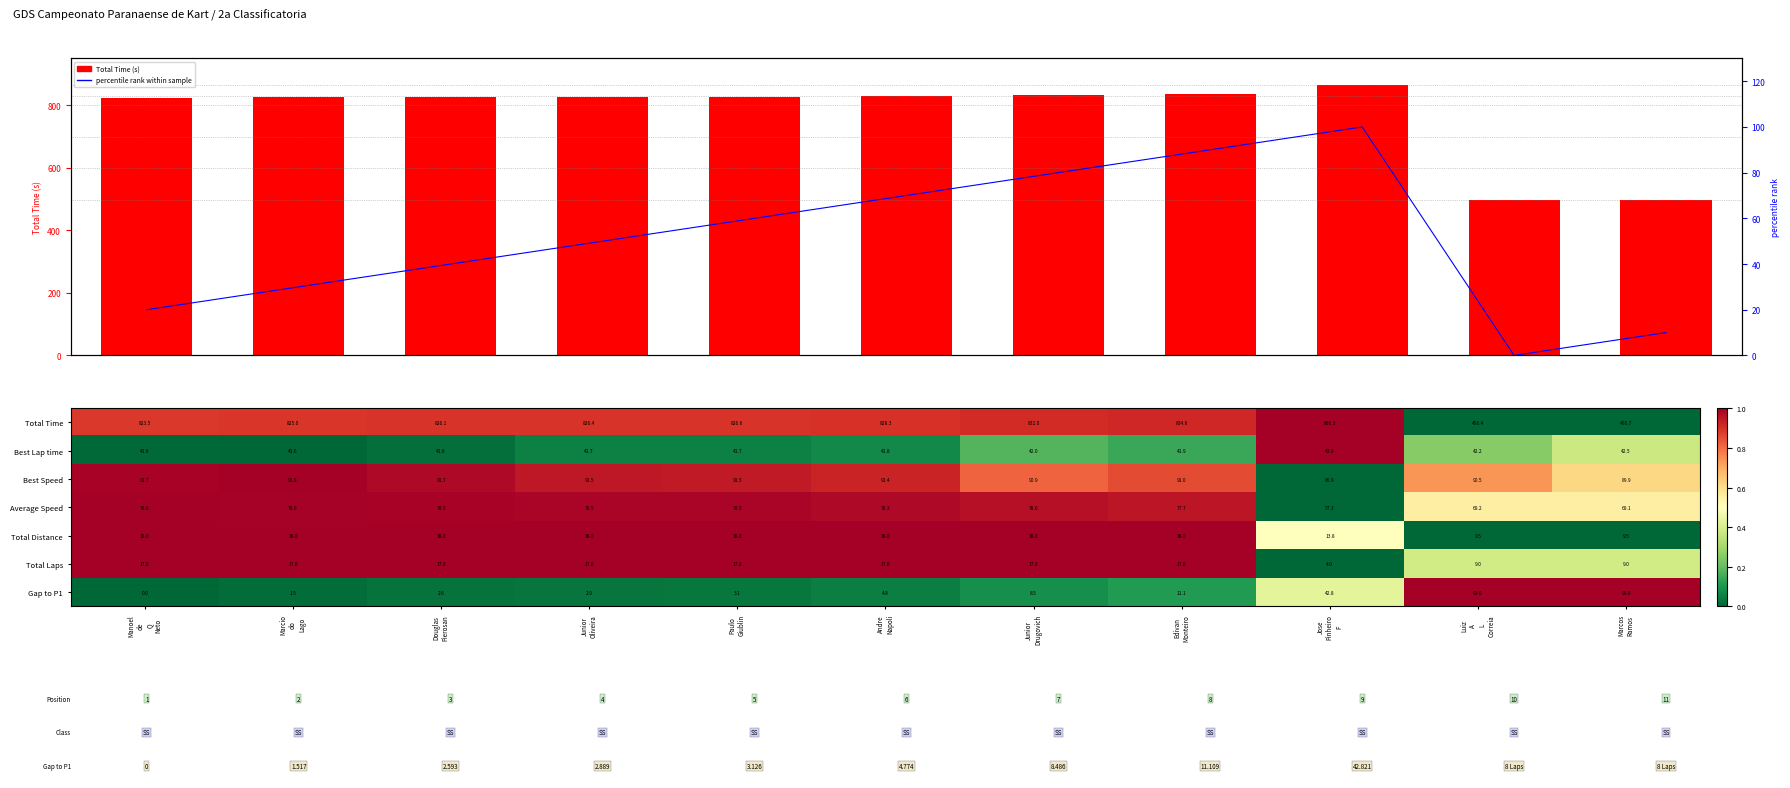

Is it true that Total Time (s) equals 834.6 at Edivan
Monteiro?

True